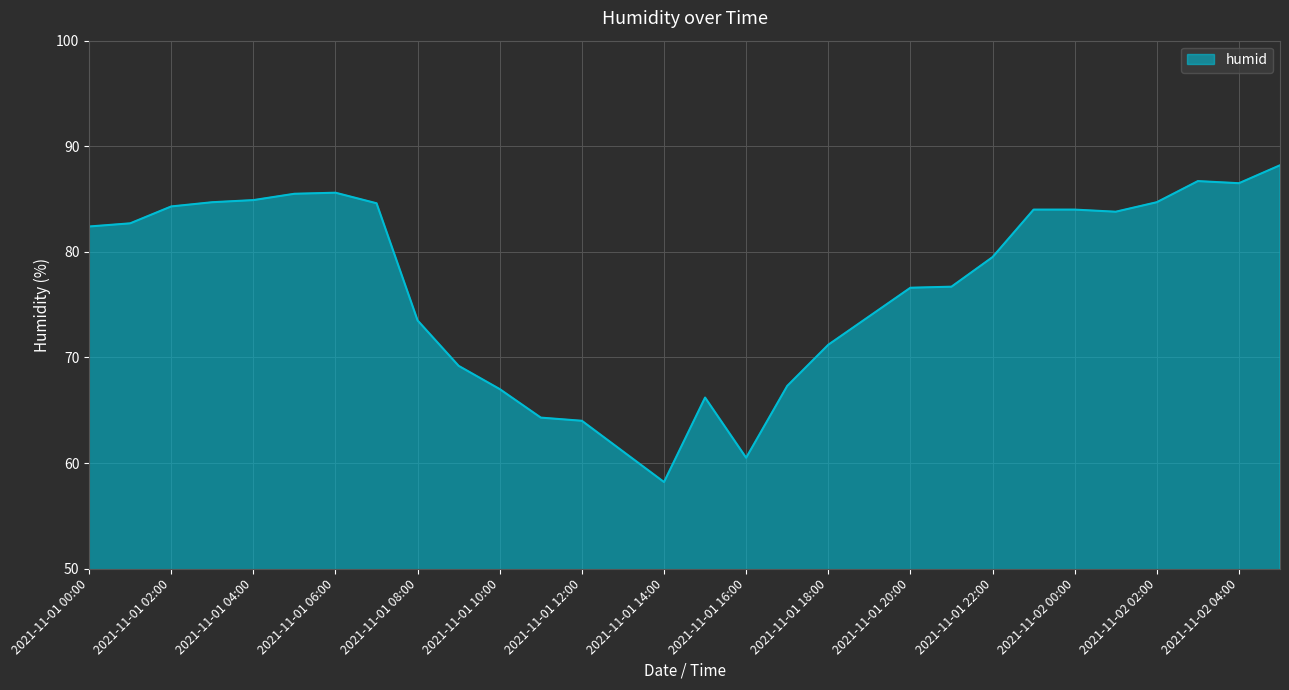

How many series are shown in this chart?

1